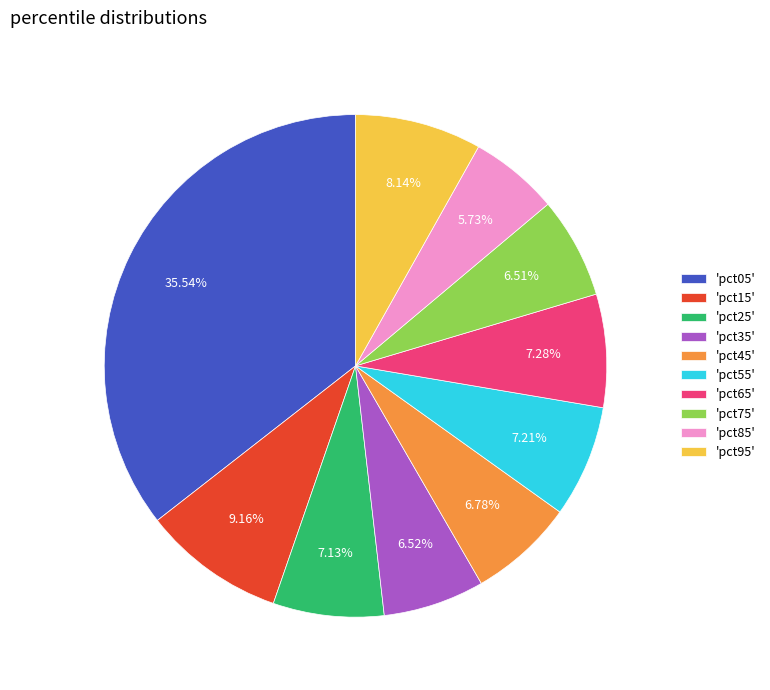

Which category has the smallest portion of the pie?

'pct85'